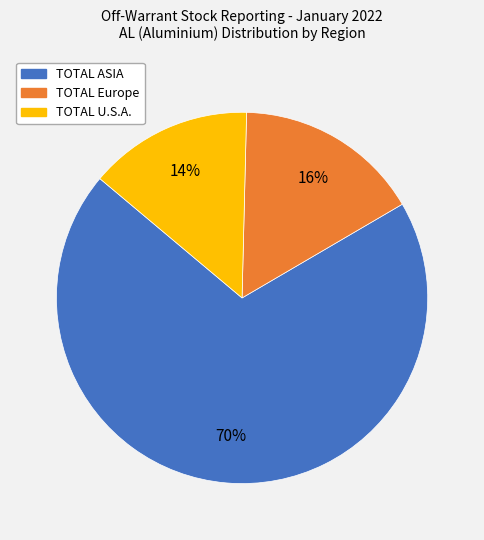

What is the majority slice?

TOTAL ASIA